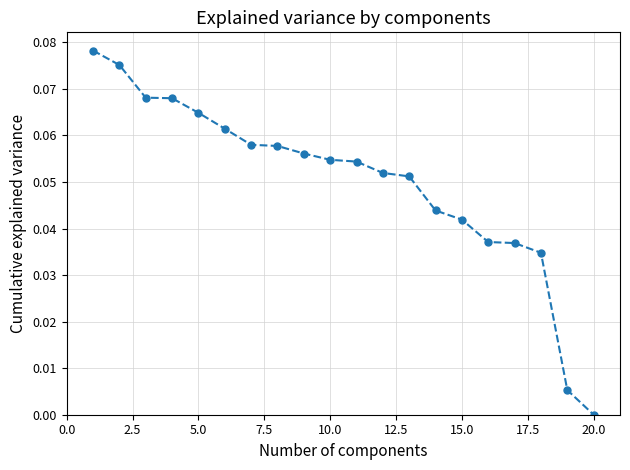

What is the sum of all values?

1.0